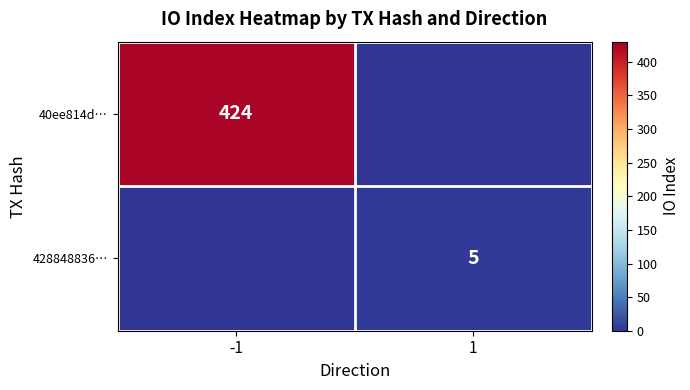

Count the number of categories in the chart.

2